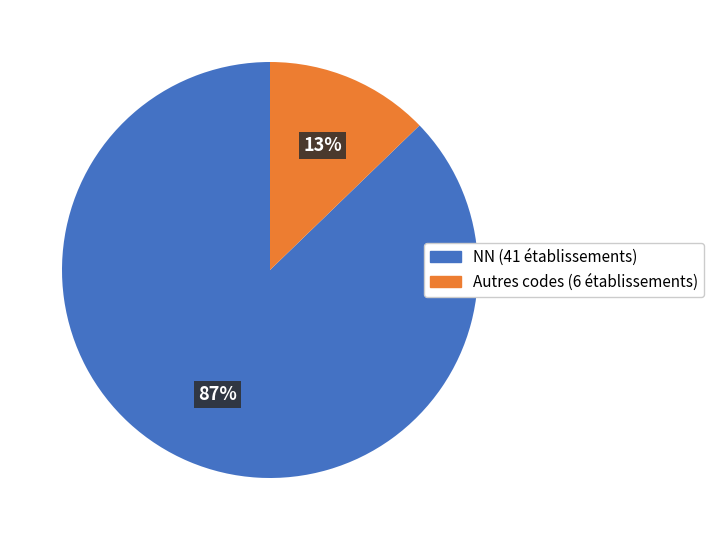

Rank the categories by value from highest to lowest.

NN (41 établissements), Autres codes (6 établissements)